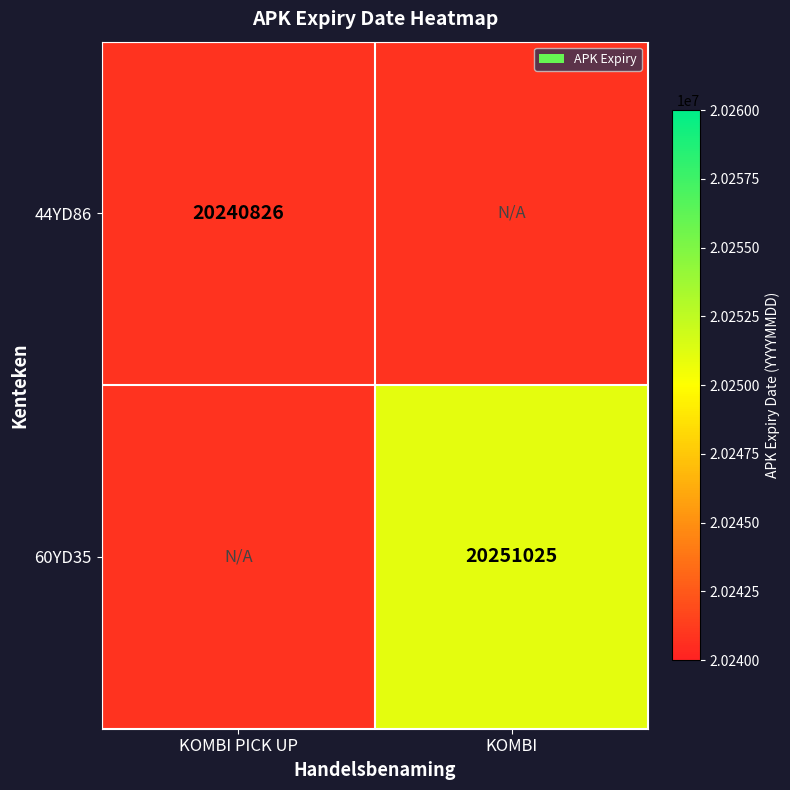

How many data points does each series have?

2